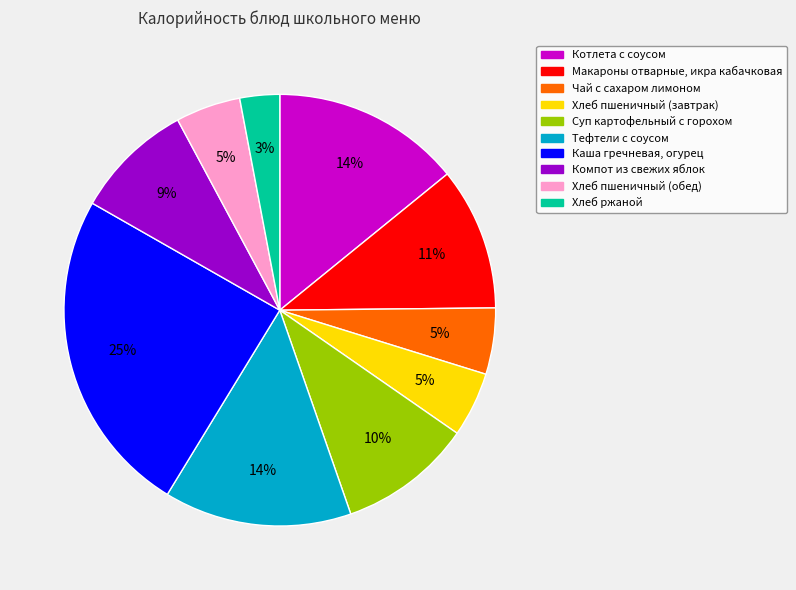

Which slice is the largest?

Каша гречневая, огурец